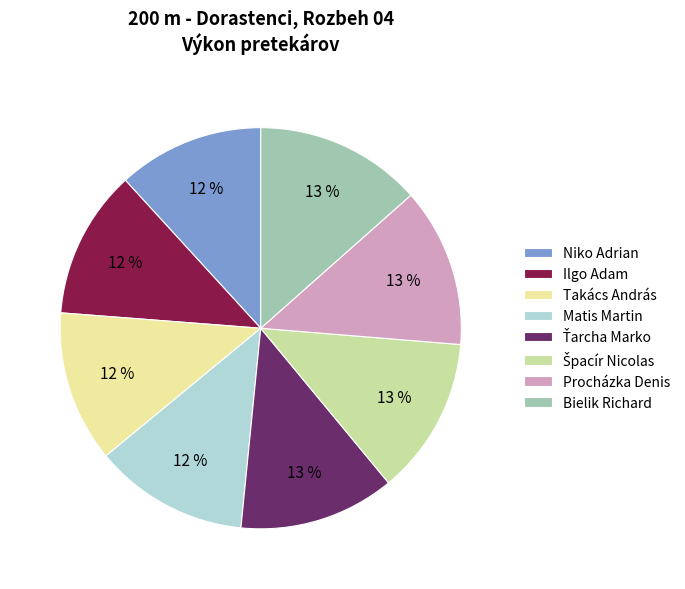

What percentage is the Procházka Denis slice, to the nearest percent?

13%